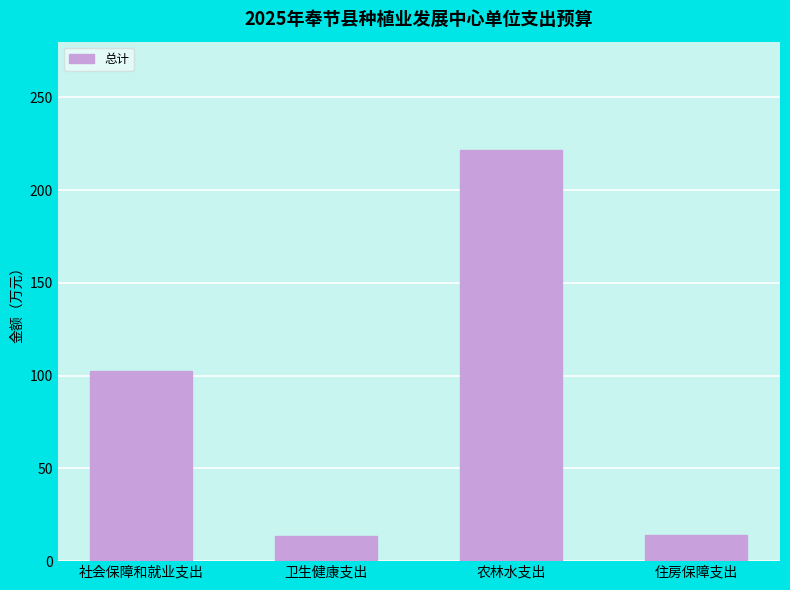

What is the maximum value shown in the chart?

221.6